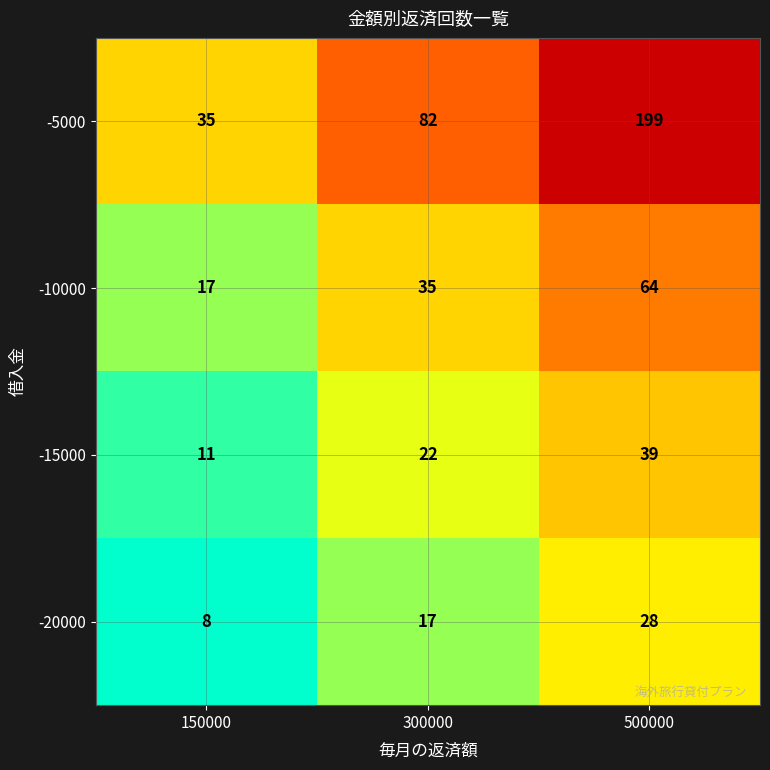

How many distinct data groups are displayed?

4